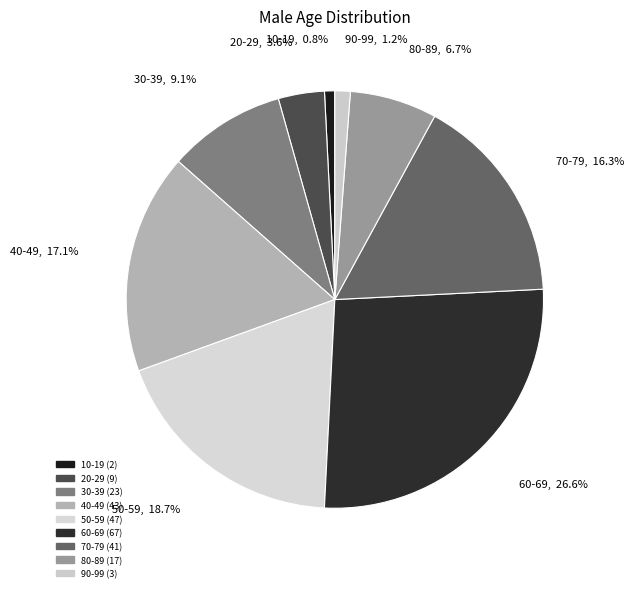

Between 40-49 and 50-59, which is larger?

50-59